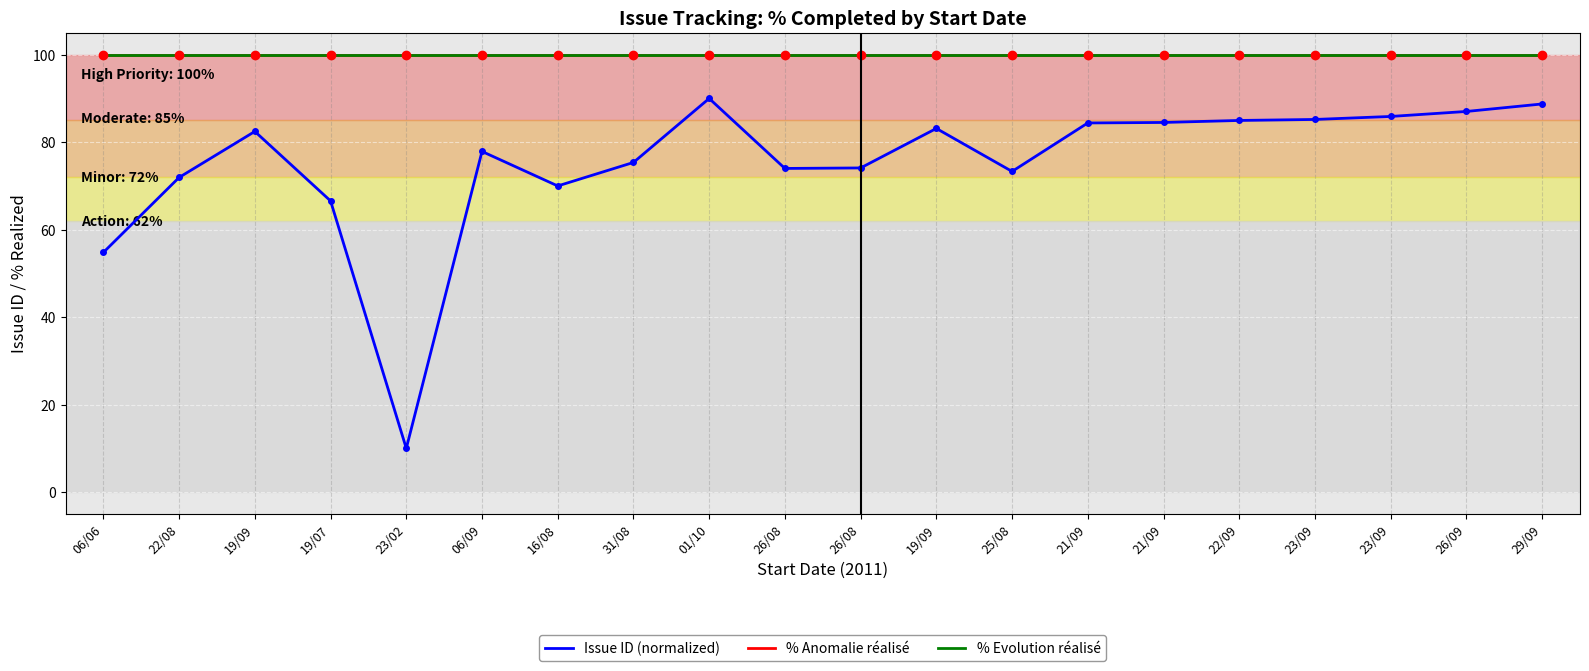

Reading right to left, transcribe all the data shown in this chart.

Issue ID (normalized): 29/09=88.7	26/09=87.0	23/09=85.9	23/09=85.2	22/09=85.0	21/09=84.5	21/09=84.4	25/08=73.3	19/09=83.1	26/08=74.1	26/08=74.0	01/10=90.0	31/08=75.4	16/08=70.0	06/09=77.9	23/02=10.0	19/07=66.6	19/09=82.5	22/08=71.9	06/06=54.8
% Anomalie réalisé: 29/09=100.0	26/09=100.0	23/09=100.0	23/09=100.0	22/09=100.0	21/09=100.0	21/09=100.0	25/08=100.0	19/09=100.0	26/08=100.0	26/08=100.0	01/10=100.0	31/08=100.0	16/08=100.0	06/09=100.0	23/02=100.0	19/07=100.0	19/09=100.0	22/08=100.0	06/06=100.0
% Evolution réalisé: 29/09=100.0	26/09=100.0	23/09=100.0	23/09=100.0	22/09=100.0	21/09=100.0	21/09=100.0	25/08=100.0	19/09=100.0	26/08=100.0	26/08=100.0	01/10=100.0	31/08=100.0	16/08=100.0	06/09=100.0	23/02=100.0	19/07=100.0	19/09=100.0	22/08=100.0	06/06=100.0